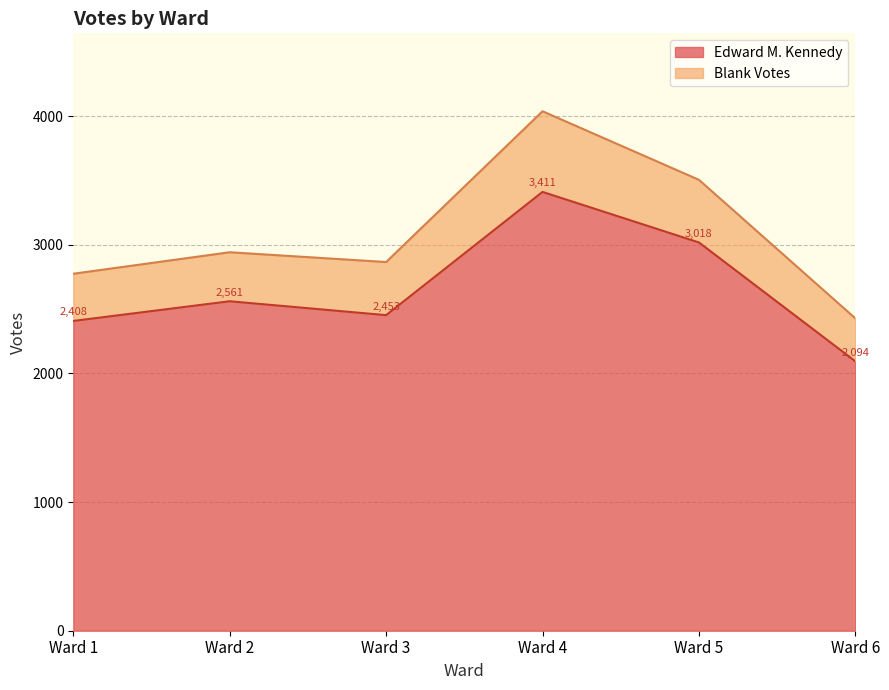

What is the sum of the Edward M. Kennedy values at Ward 5 and Ward 4?

6429